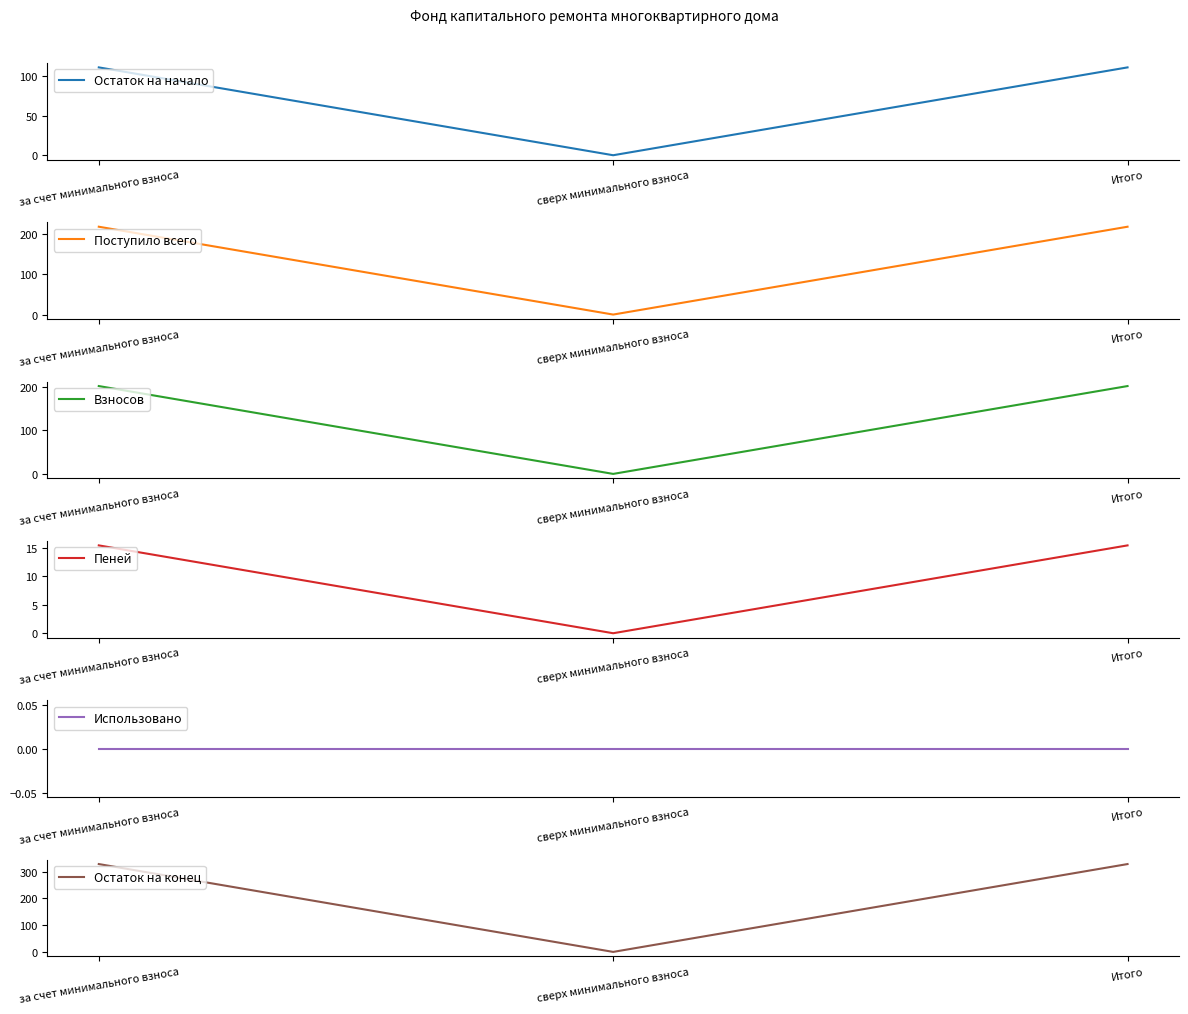

Reading left to right, transcribe all the data shown in this chart.

Остаток на начало: 111.2	0.0	111.2
Поступило всего: 217.2	0.0	217.2
Взносов: 201.7	0.0	201.7
Пеней: 15.4	0.0	15.4
Использовано: 0.0	0.0	0.0
Остаток на конец: 328.3	0.0	328.3